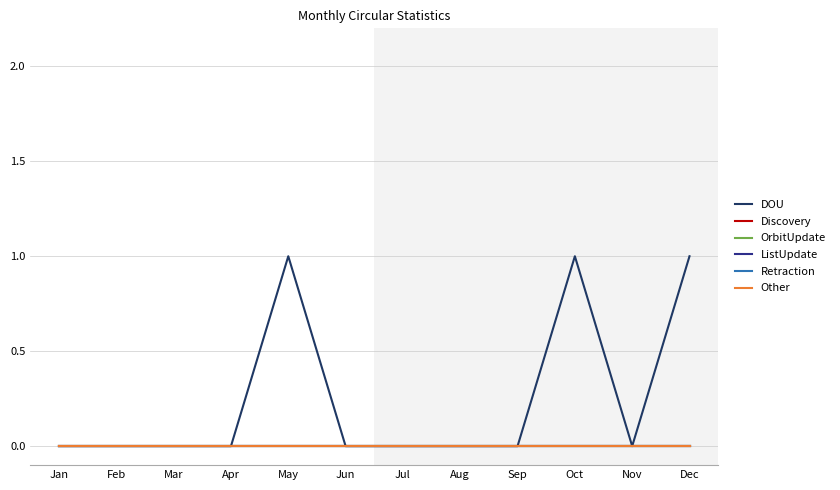

Does the chart have visible grid lines?

Yes